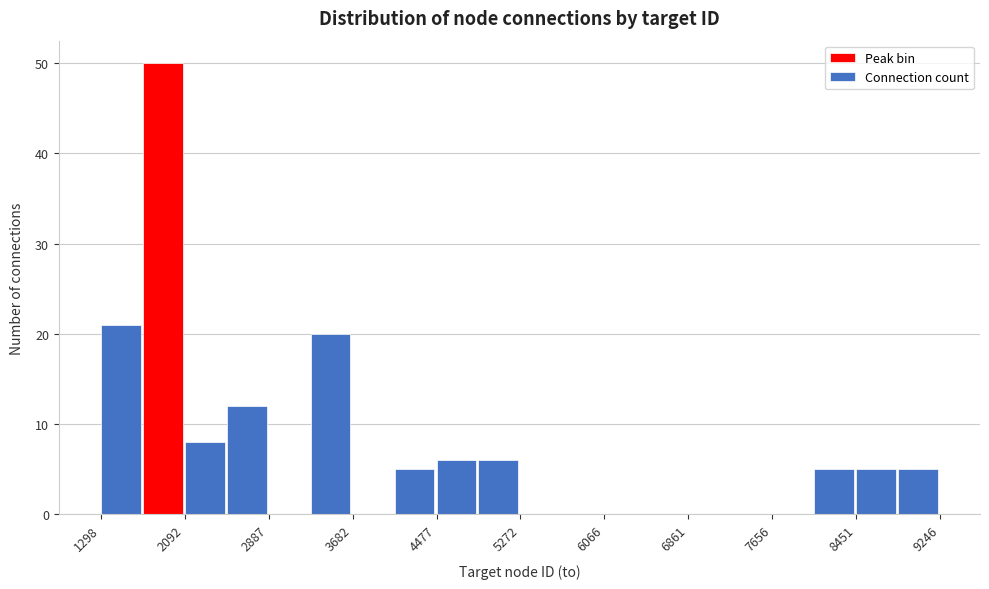

Read against the x-axis, roughly where is the centre of the tallest bar?

1900